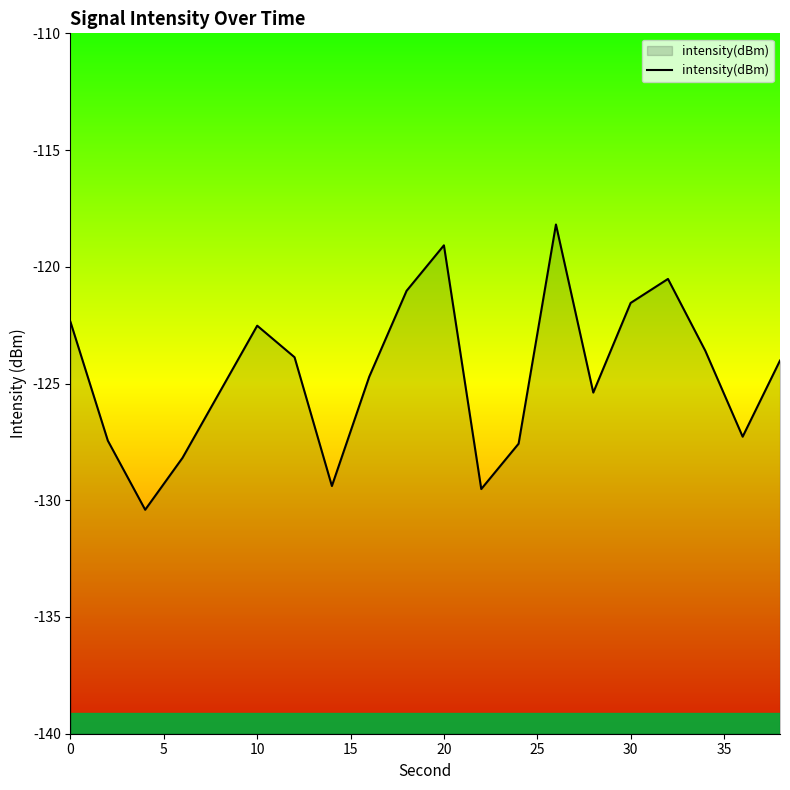

True or false: the data shows -121.5 at 30.

True